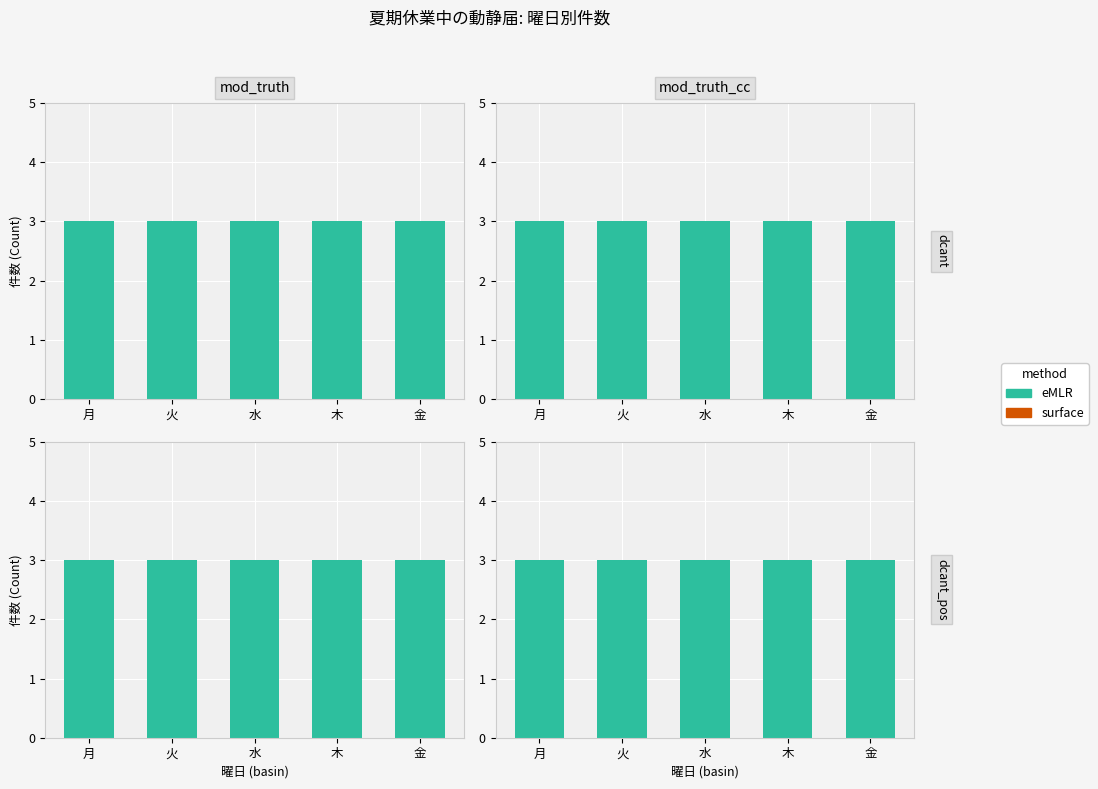

What is the average value of the eMLR series?

3